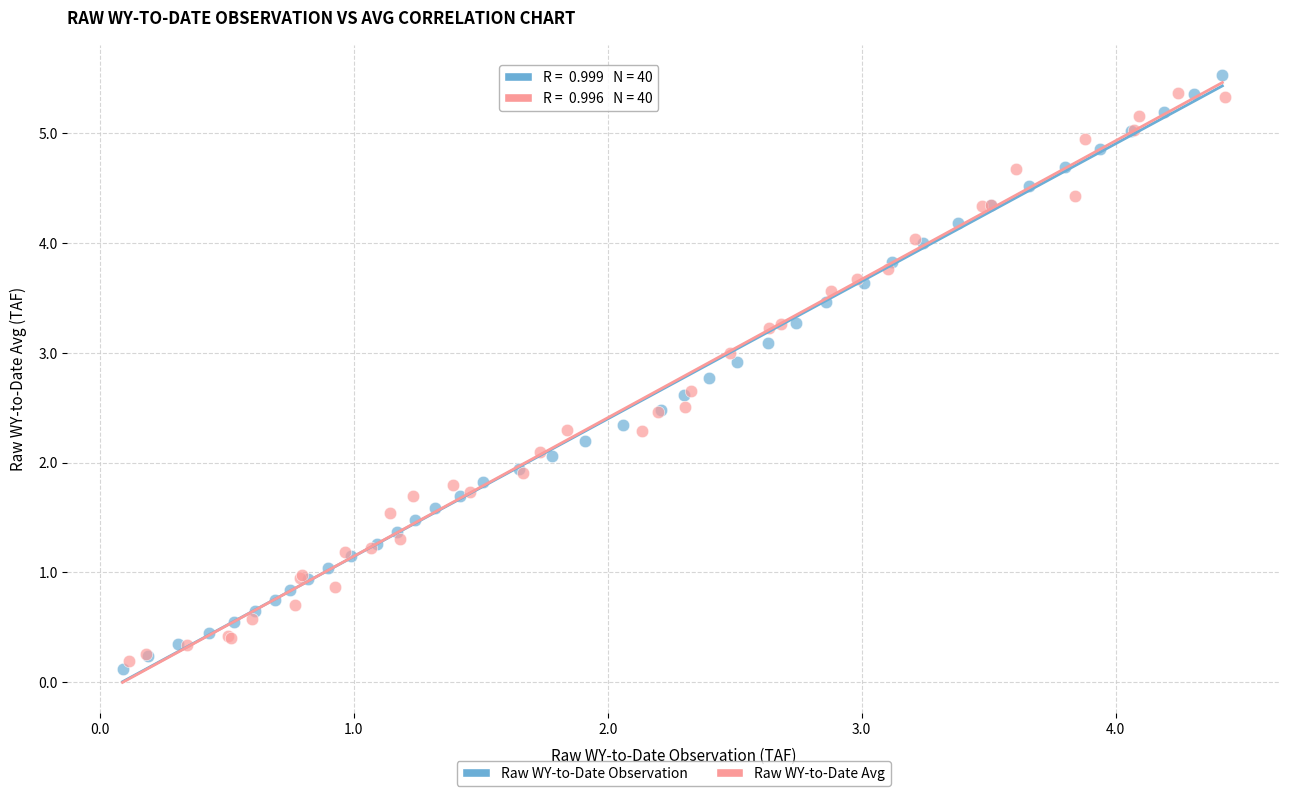

Which series has the widest spread of Y values?

Raw WY-to-Date Observation